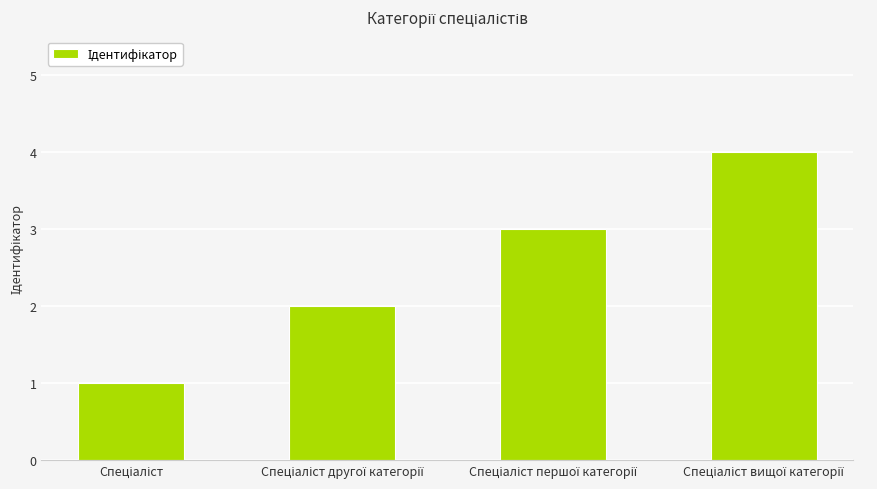

What is the difference between the maximum and minimum values?

3